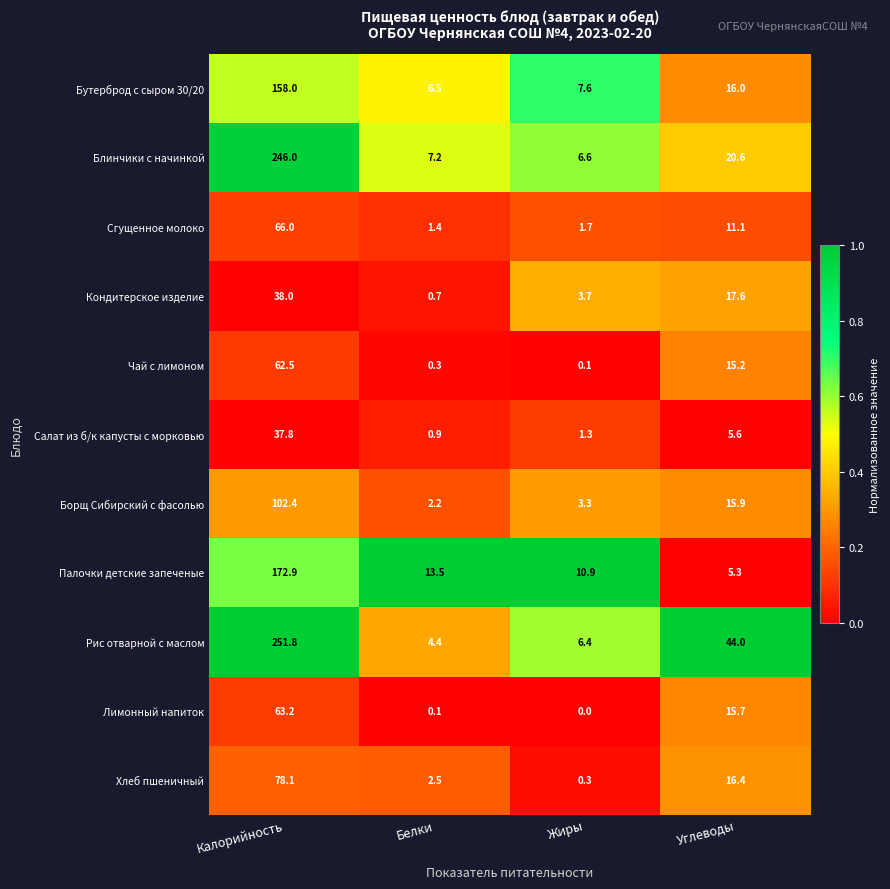

What is the maximum value for Кондитерское изделие?

38.0